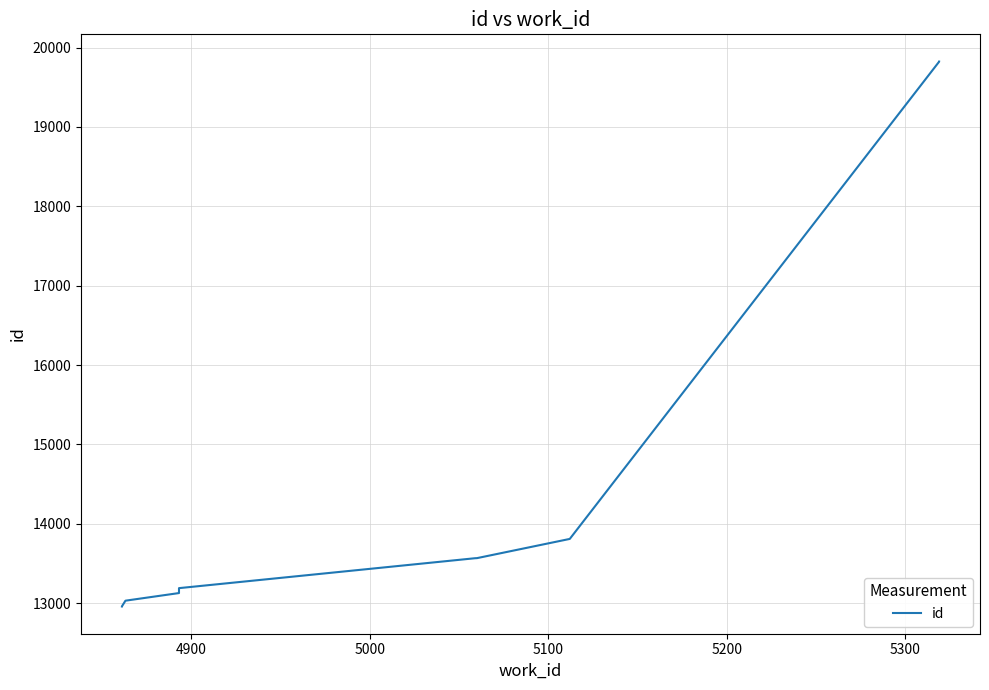

True or false: there are more than 1 points higher than both neighbors.

False